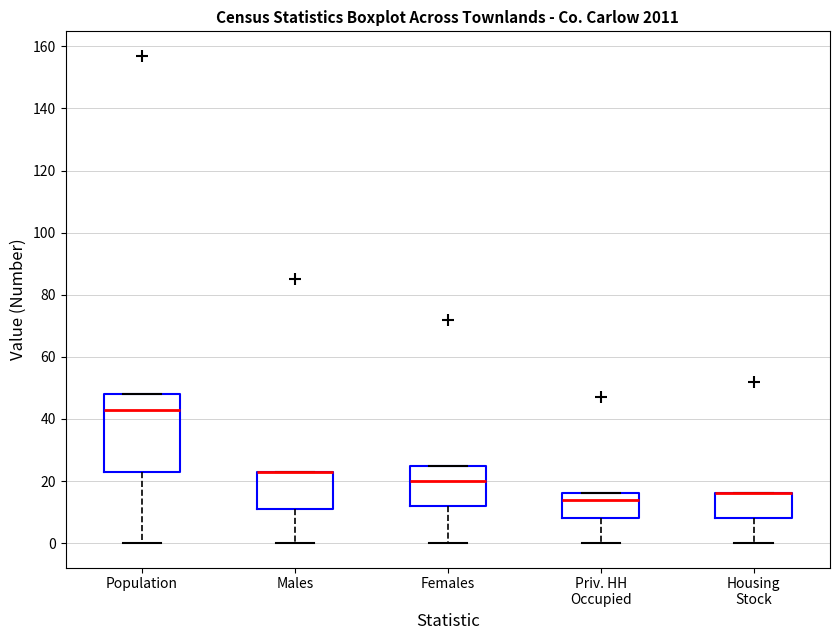

Reading left to right, read every box against the y-axis: the position of its median line, the range the box covers, and the ends of its whiskers. The values are not printed on the chart, so give them approximately, as read against the axis.

Population: median 44, box 24 to 48, whiskers 0 to 48
Males: median 24 (drawn on the box's upper edge), box 12 to 24, whiskers 0 to 24
Females: median 20, box 12 to 26, whiskers 0 to 26
Priv. HH Occupied: median 14, box 8 to 16, whiskers 0 to 16
Housing Stock: median 16 (drawn on the box's upper edge), box 8 to 16, whiskers 0 to 16